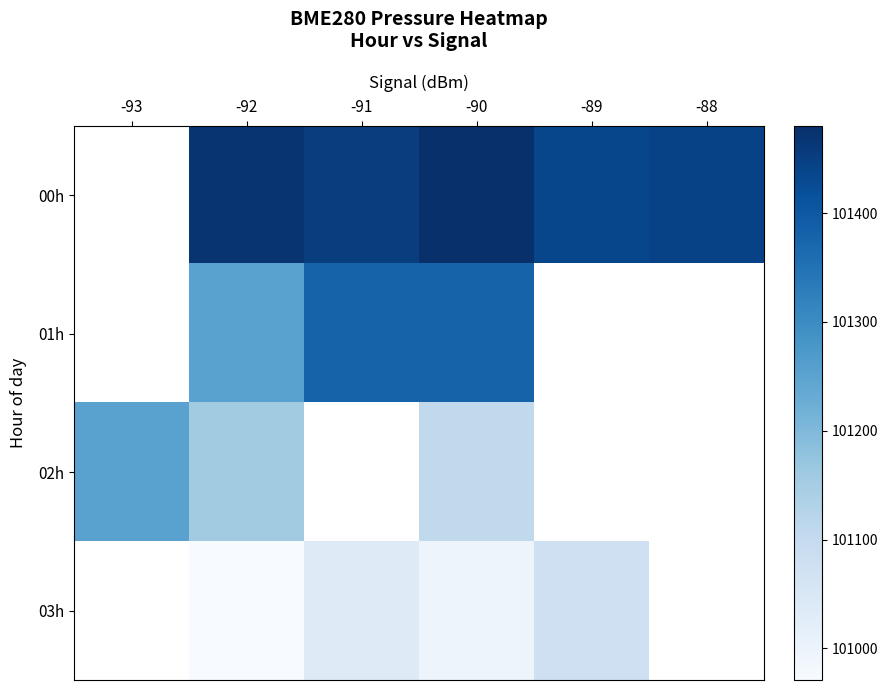

True or false: 02h has a value of 101105.5 at -90.

True